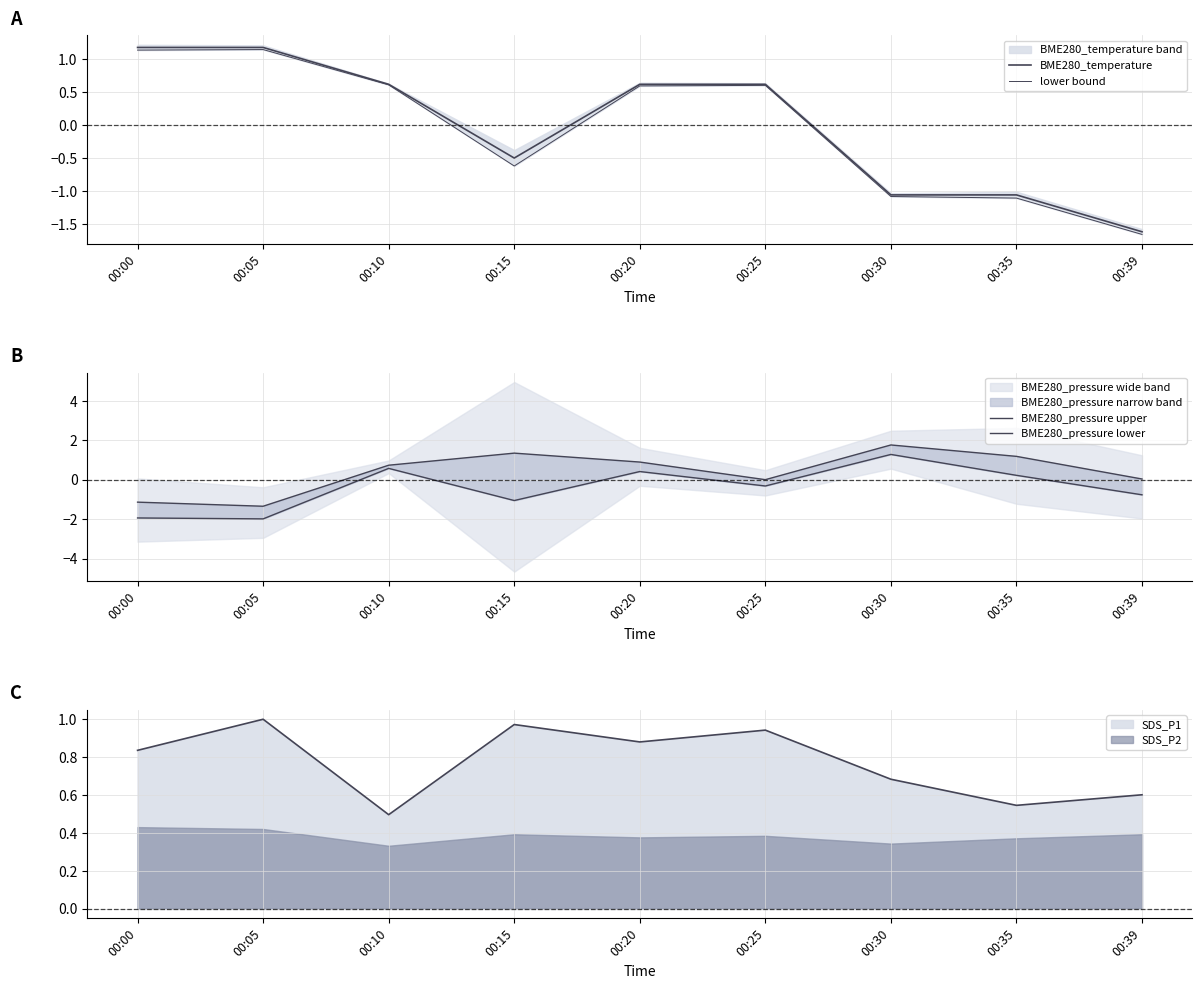

What is the spread (max minus min) of values at 00:10?

0.2